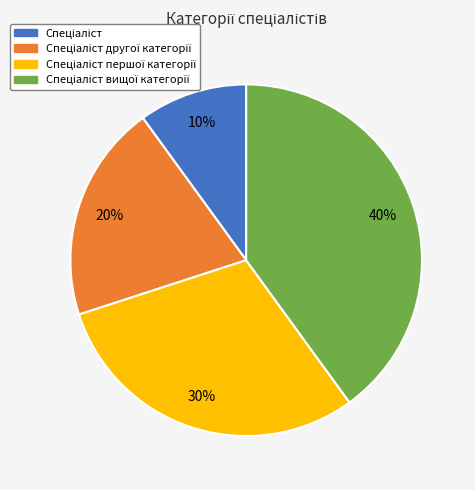

Count the number of slices in the pie.

4